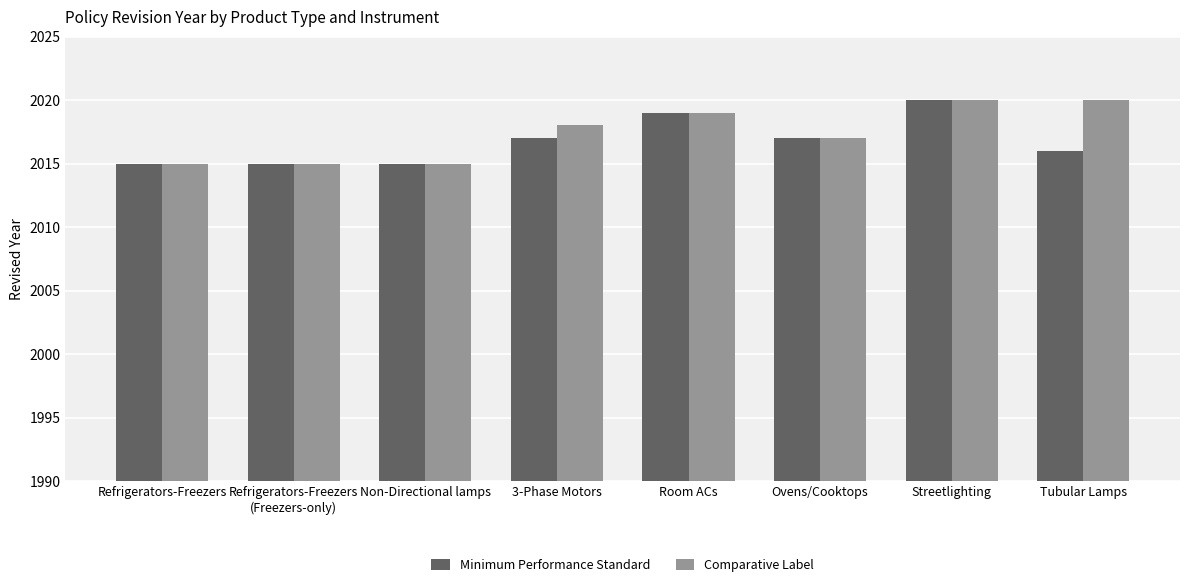

What is the sum of all Comparative Label values?

16139